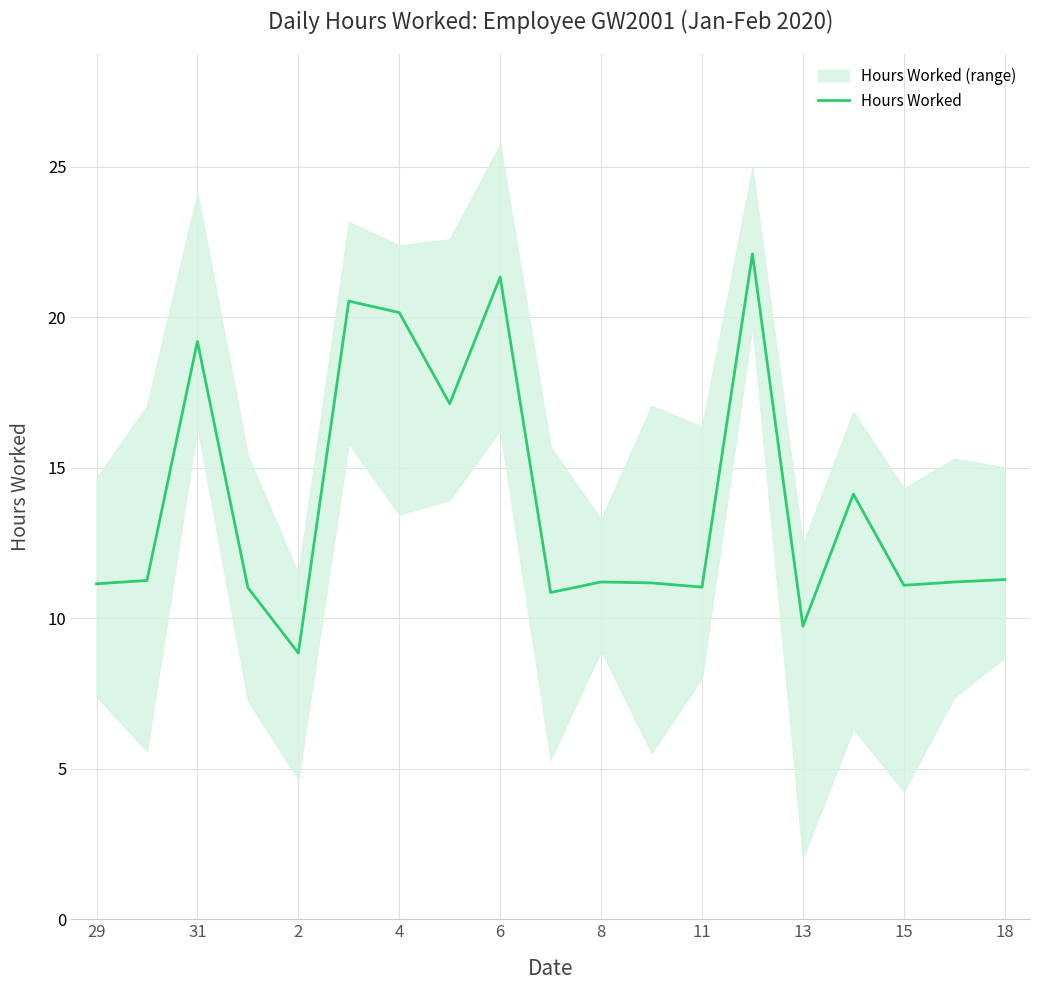

At which label does the data first exceed 11?

29